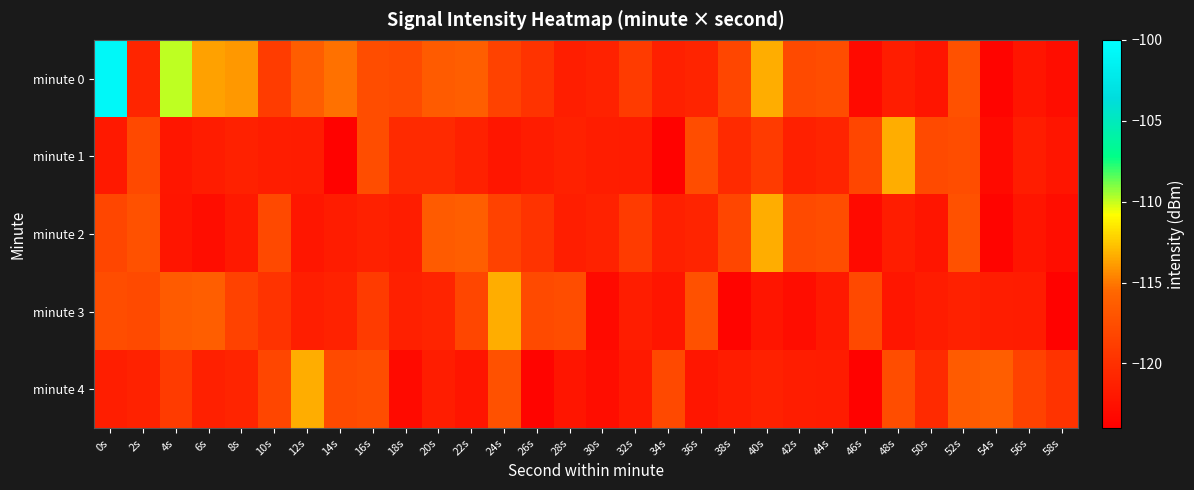

Which series has the largest total across all categories?

minute 0